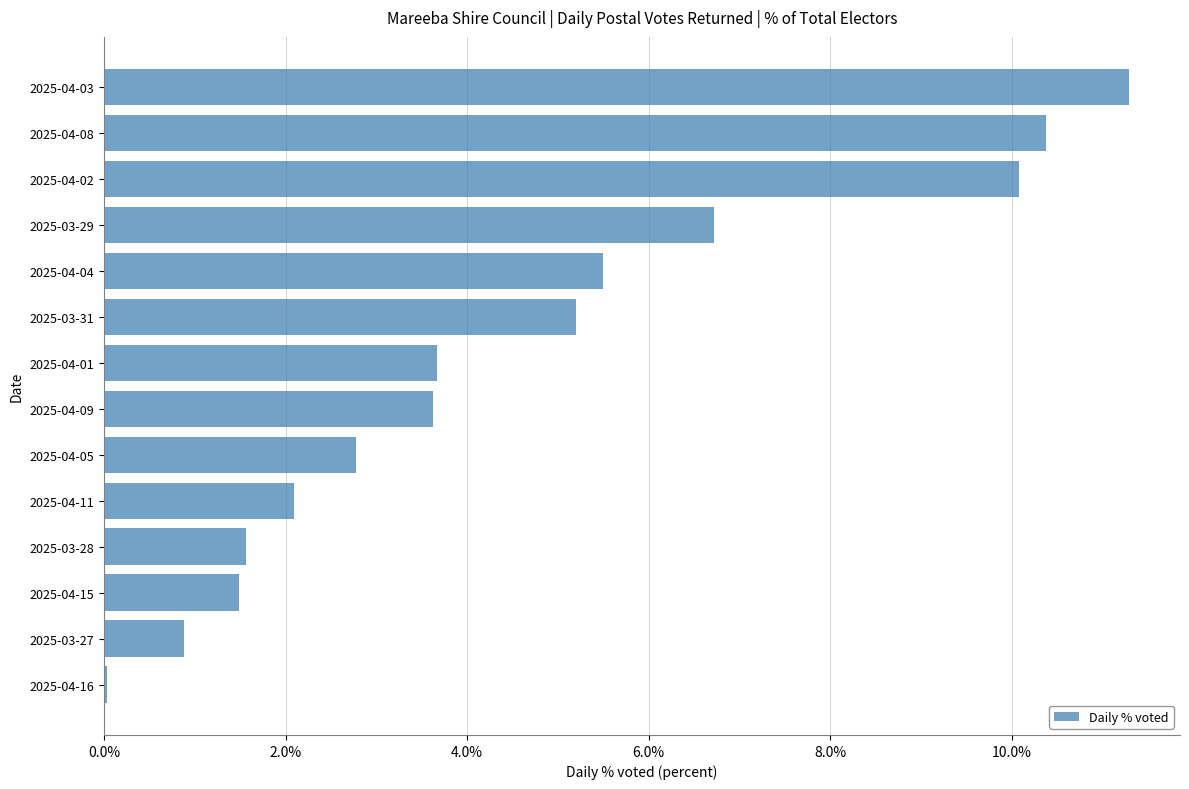

The value at 2025-03-28 is 1.6. True or false?

True